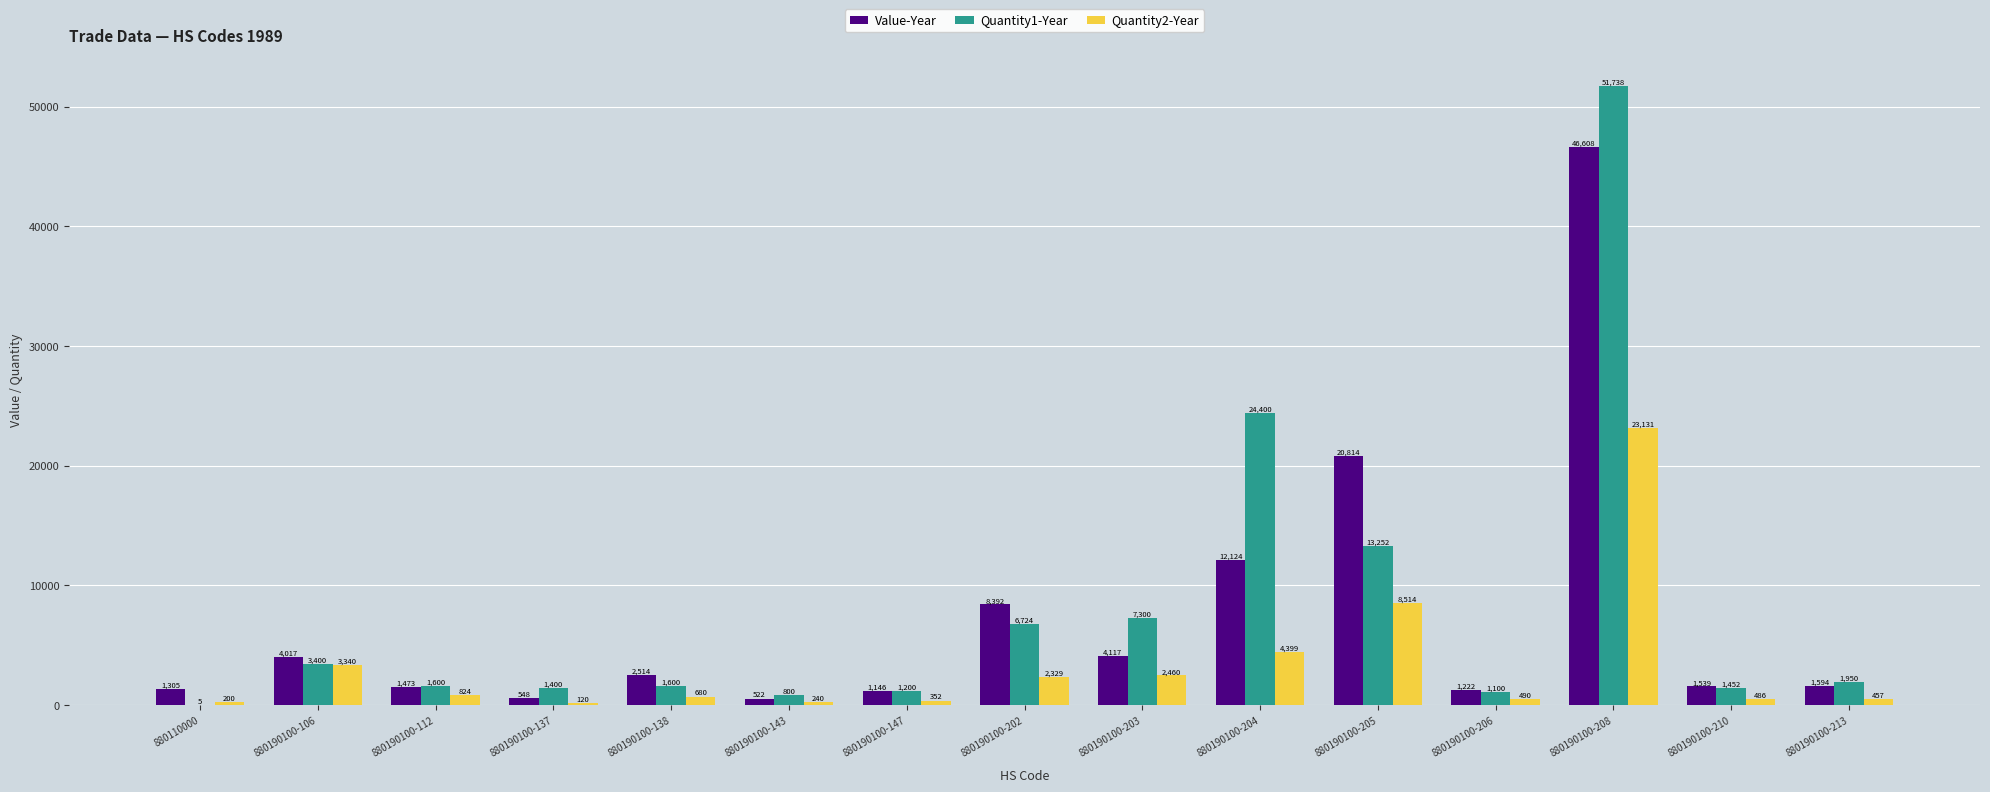

At which category is the sum across all series the highest?

880190100-208